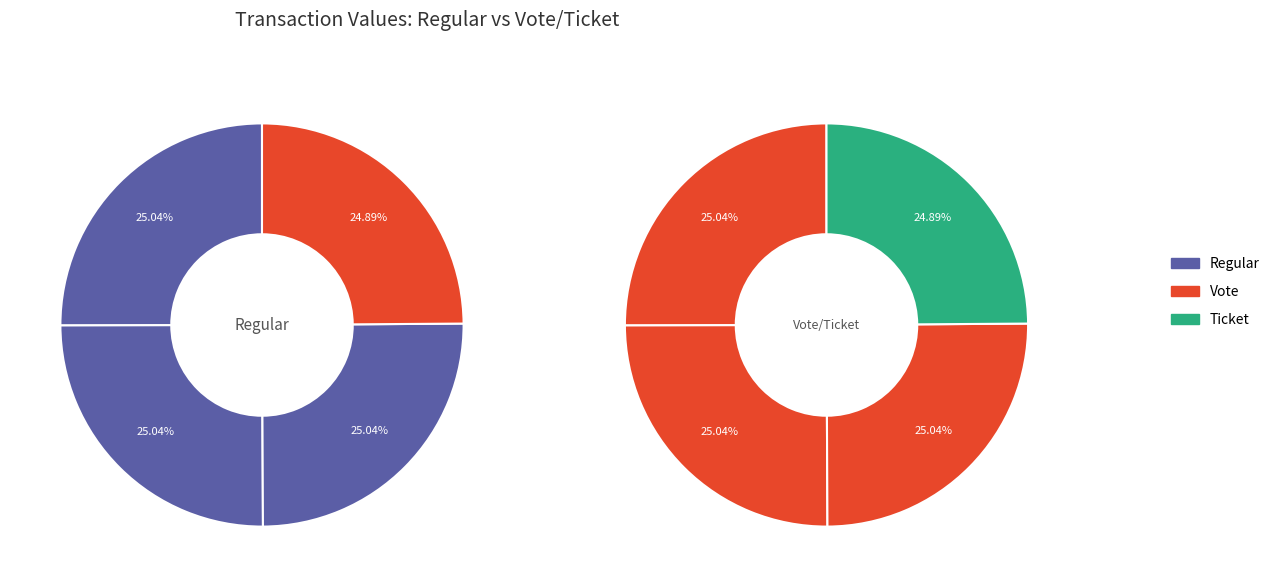

Is there any slice that represents more than half of the pie?

No